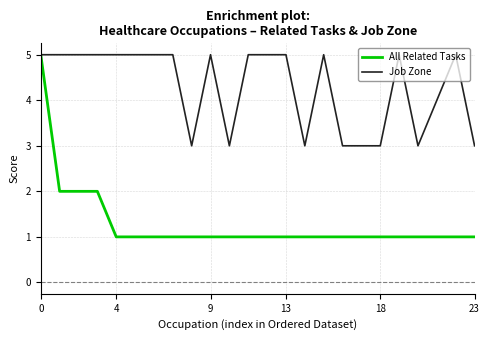

What is the lowest value of the Job Zone series?

3